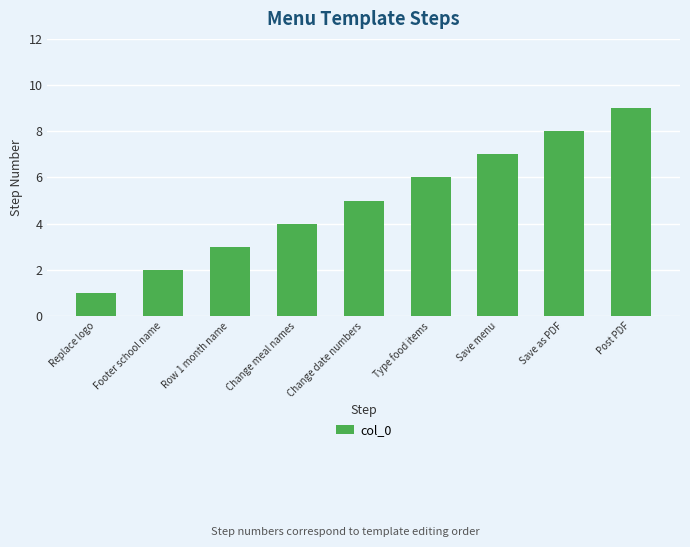

What is the label of the 7th bar from the right?

Row 1 month name